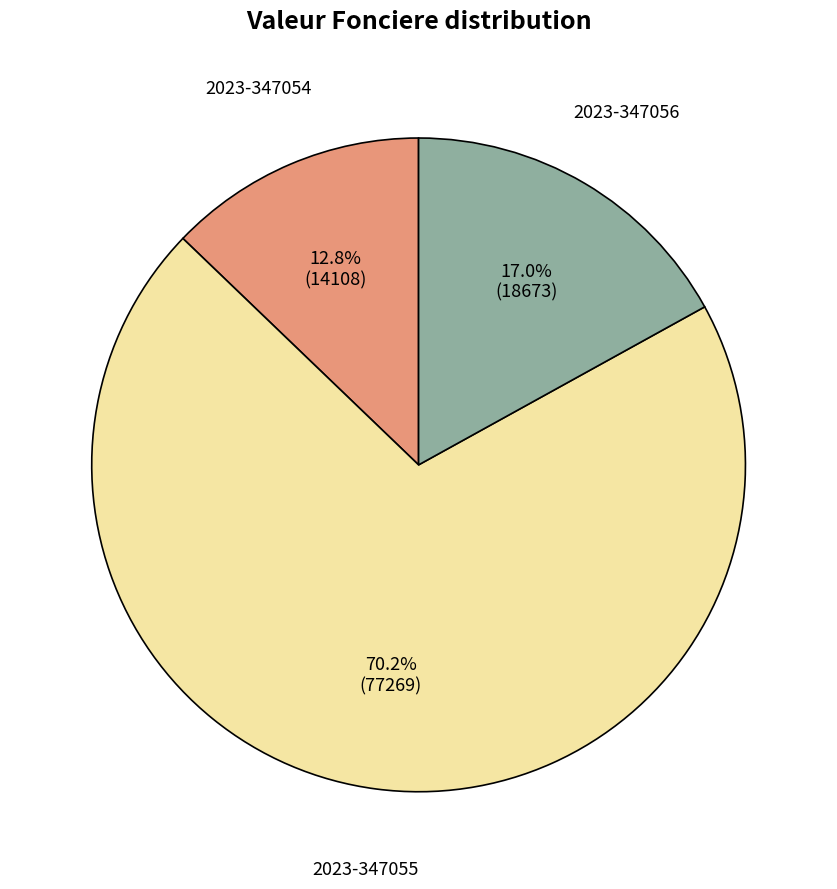

Count the number of slices in the pie.

3